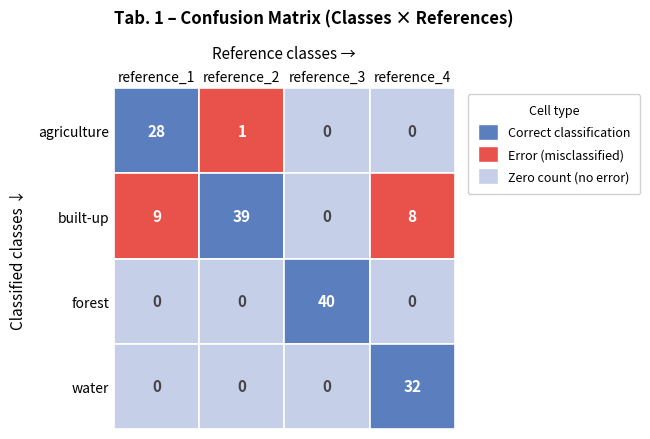

Reading left to right, list all the values displayed in this chart.

agriculture: reference_1=28	reference_2=1	reference_3=0	reference_4=0
built-up: reference_1=9	reference_2=39	reference_3=0	reference_4=8
forest: reference_1=0	reference_2=0	reference_3=40	reference_4=0
water: reference_1=0	reference_2=0	reference_3=0	reference_4=32